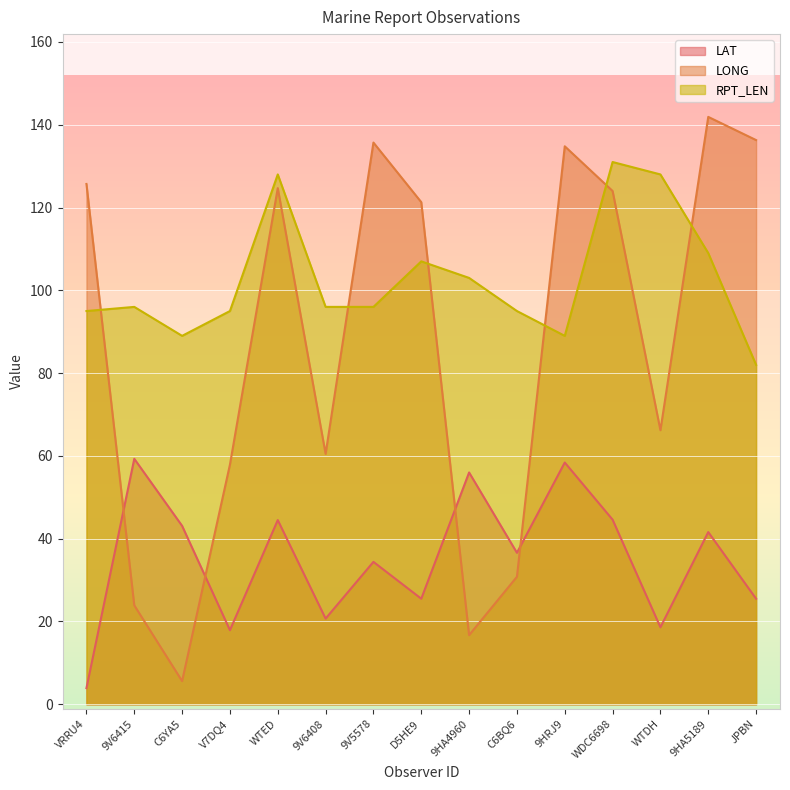

At which category does RPT_LEN reach its first local valley?

C6YA5